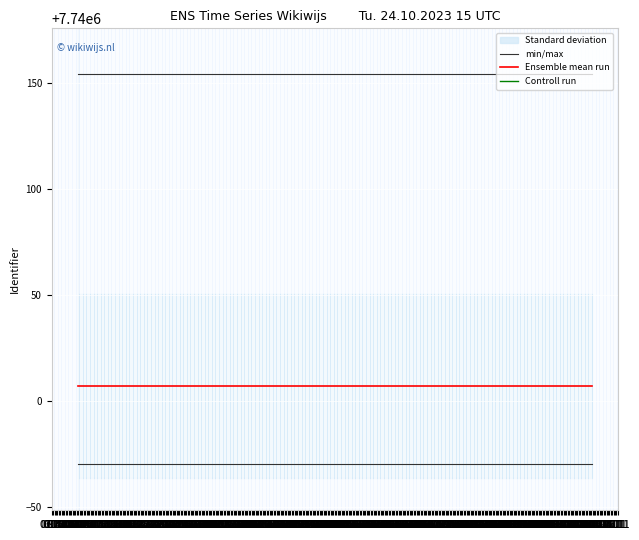

Where is min/max nearest to the value 7740154?

06.10